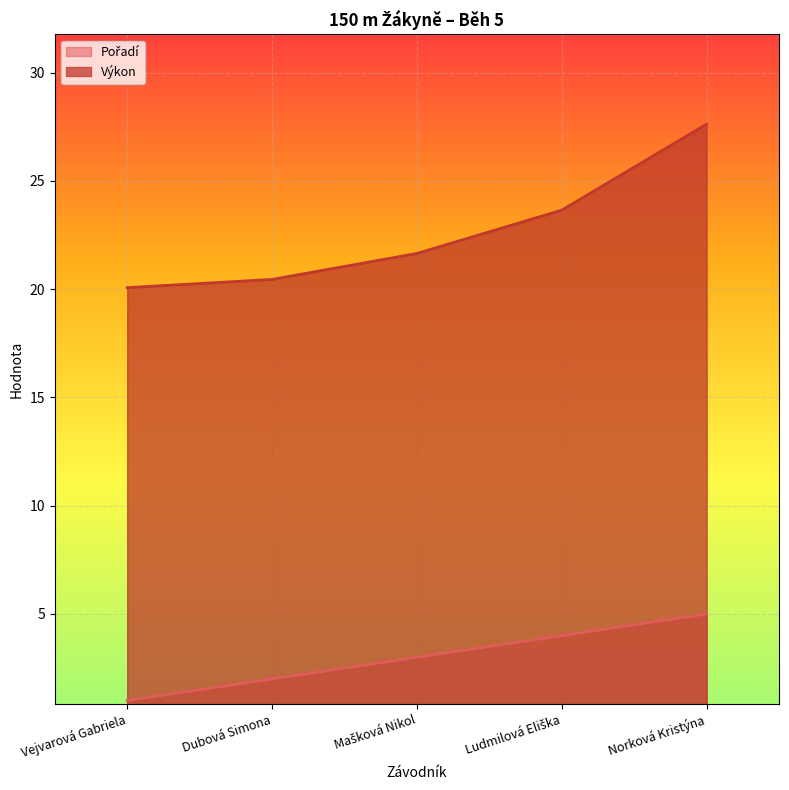

Reading left to right, extract all data points from this chart.

Pořadí: Vejvarová Gabriela=1.0	Dubová Simona=2.0	Mašková Nikol=3.0	Ludmilová Eliška=4.0	Norková Kristýna=5.0
Výkon: Vejvarová Gabriela=20.1	Dubová Simona=20.4	Mašková Nikol=21.6	Ludmilová Eliška=23.6	Norková Kristýna=27.6